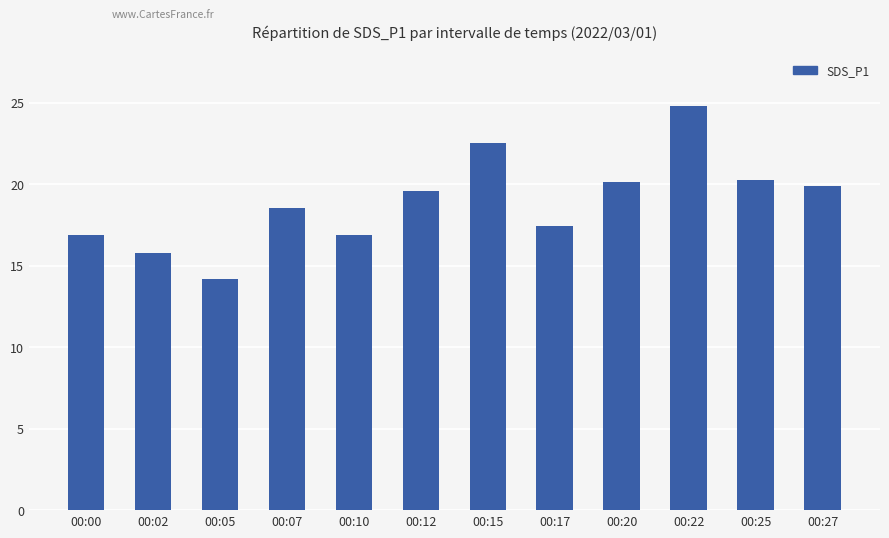

Count the number of data series in this chart.

1